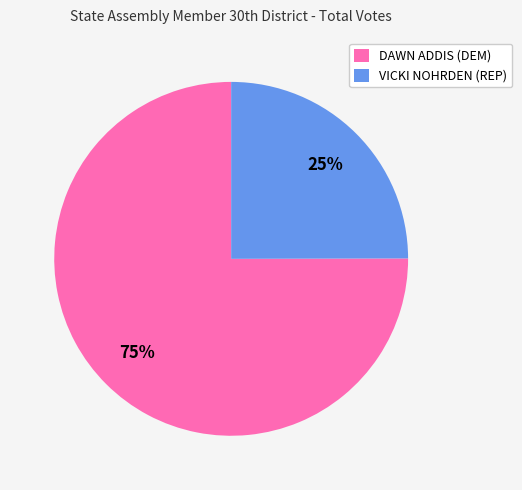

Which slice is the largest?

DAWN ADDIS (DEM)